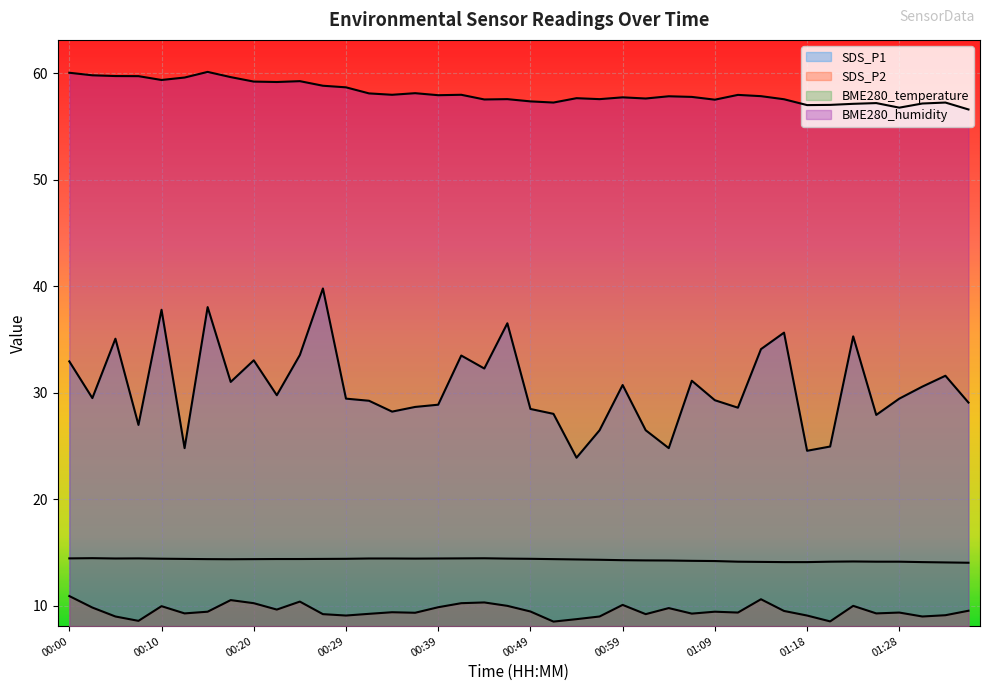

Does the chart display data point markers on the line(s)?

No